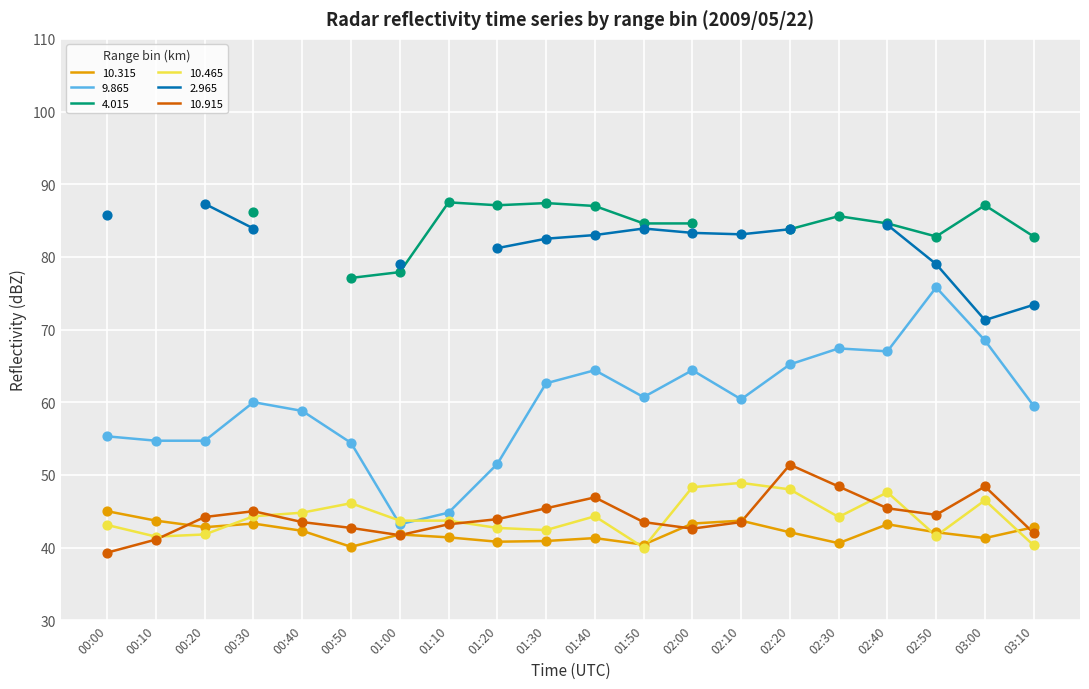

Which series has the largest total across all categories?

9.865